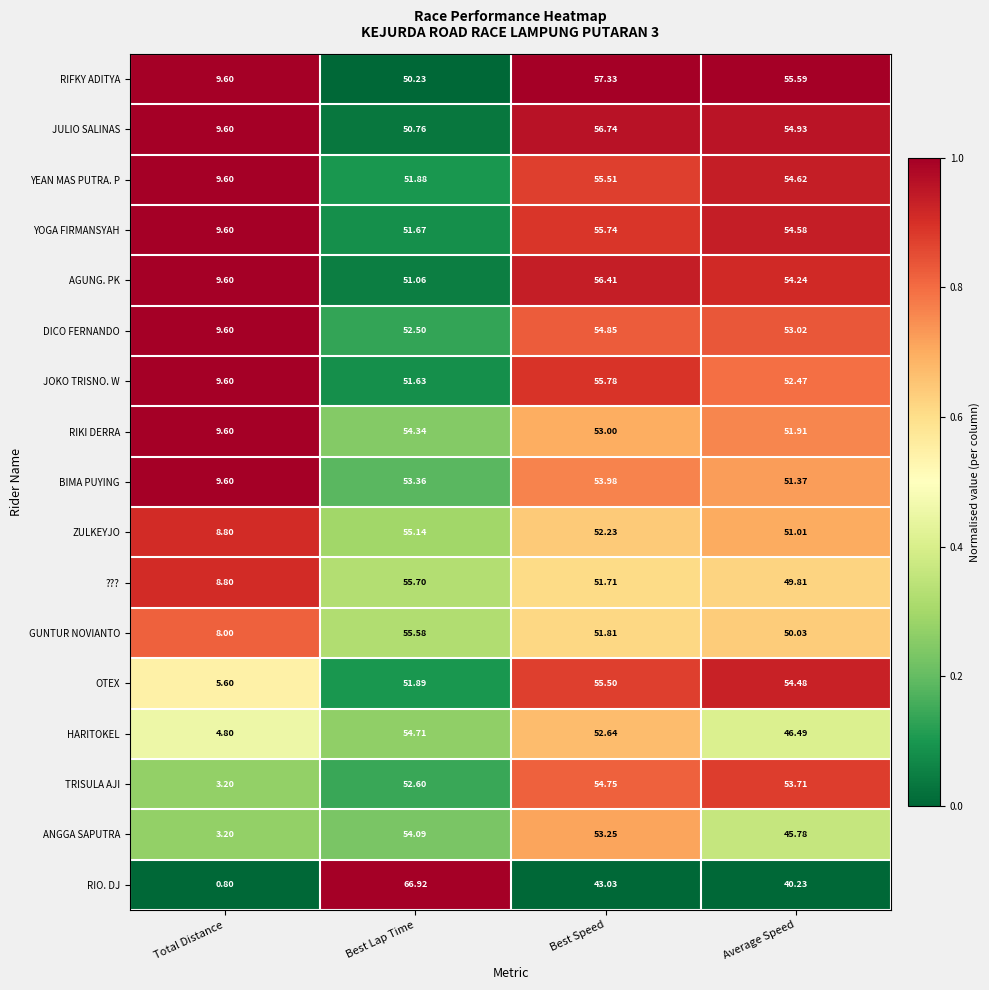

Which series has the largest range (max minus min)?

RIO. DJ